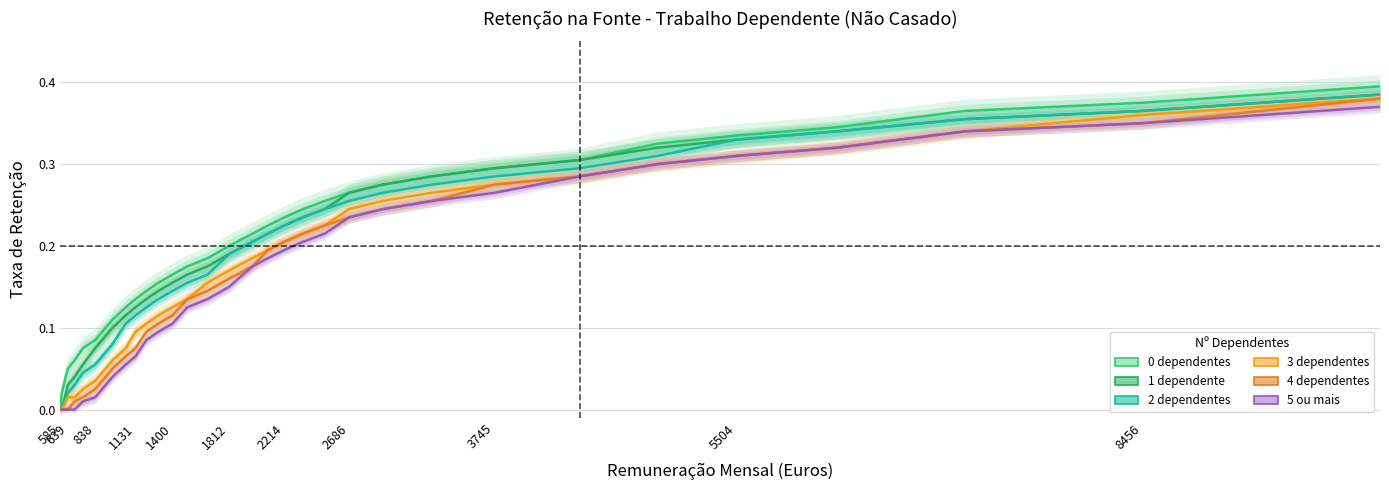

True or false: 5 ou mais has a value of 0.2 at 1400.

False